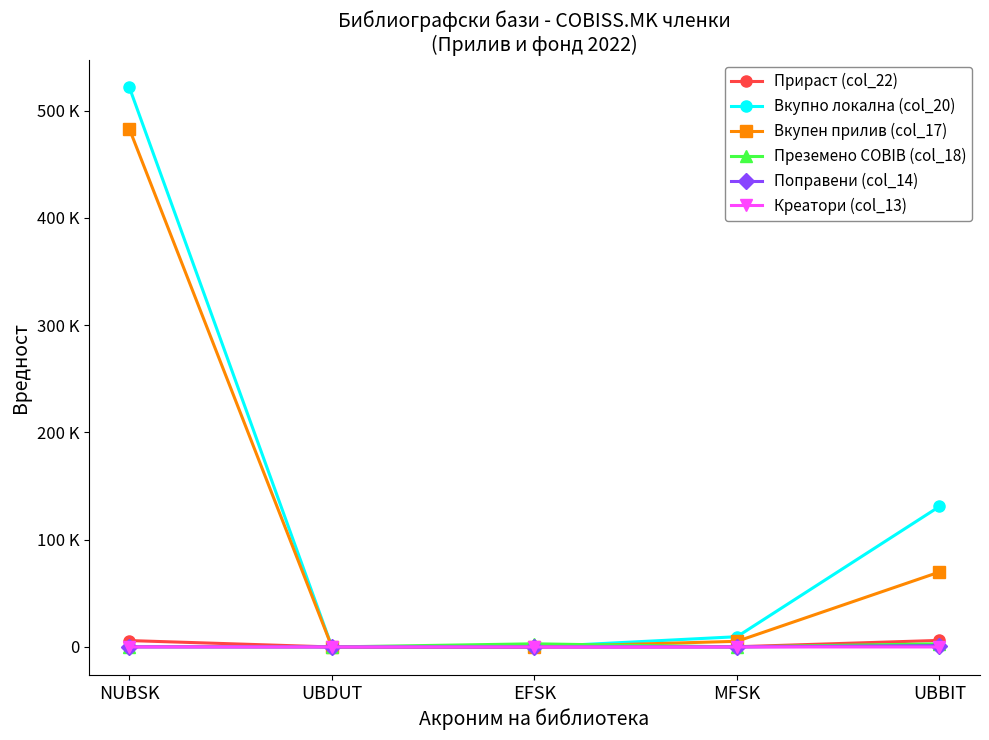

Does the chart have visible grid lines?

No